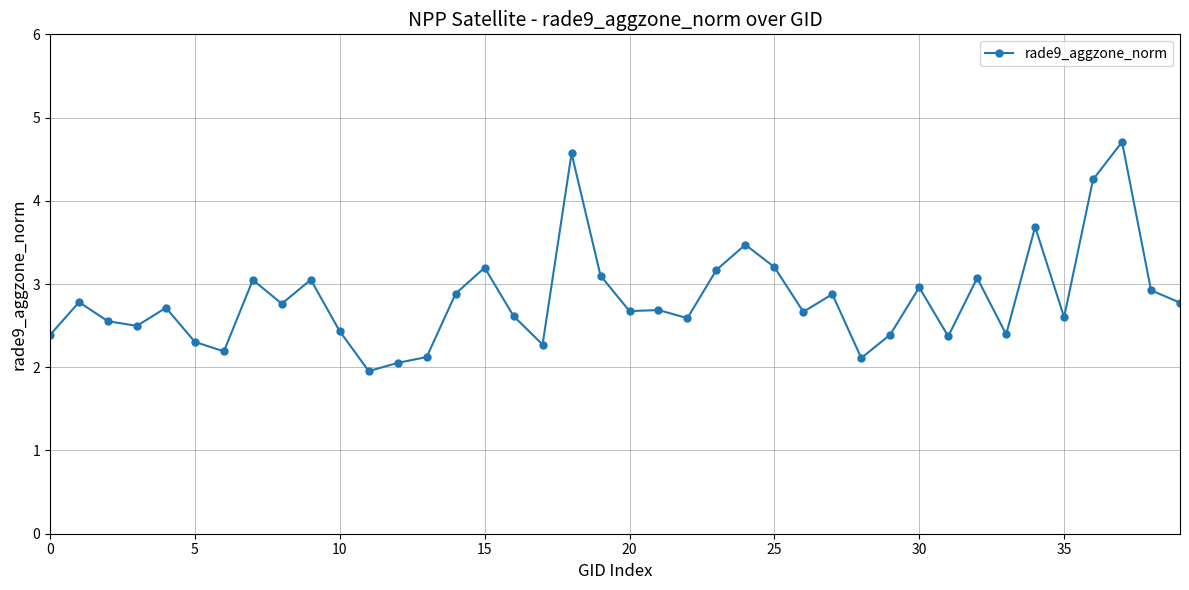

What is the maximum value shown in the chart?

4.7